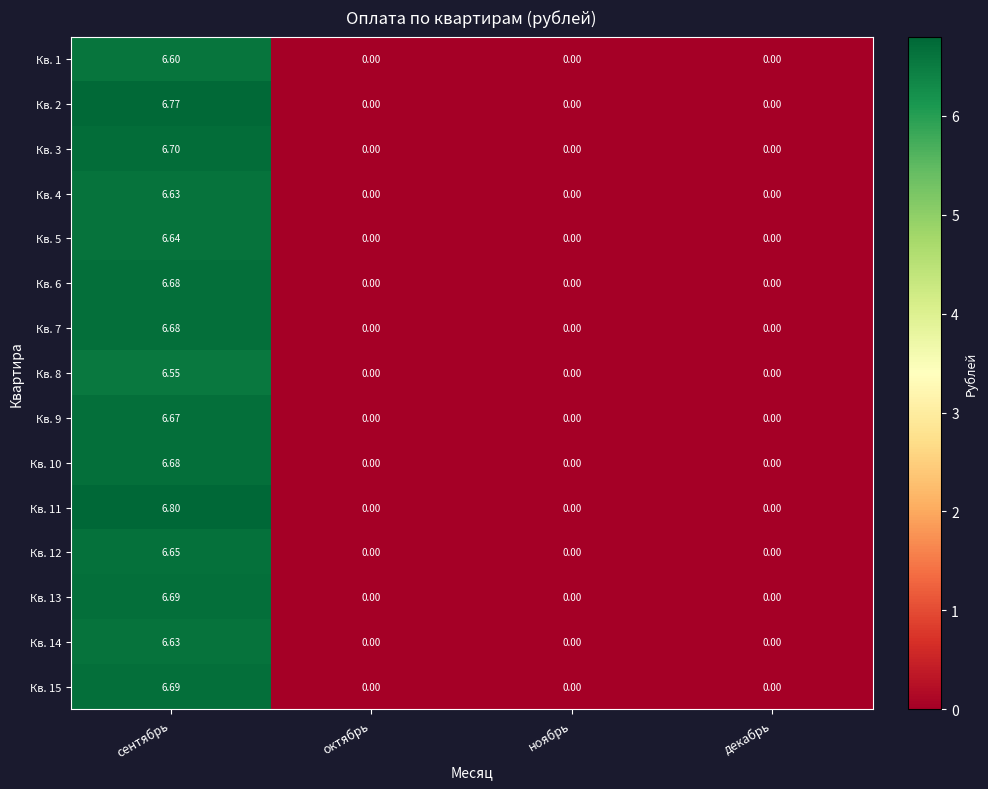

At which label does Кв. 13 reach its peak?

сентябрь